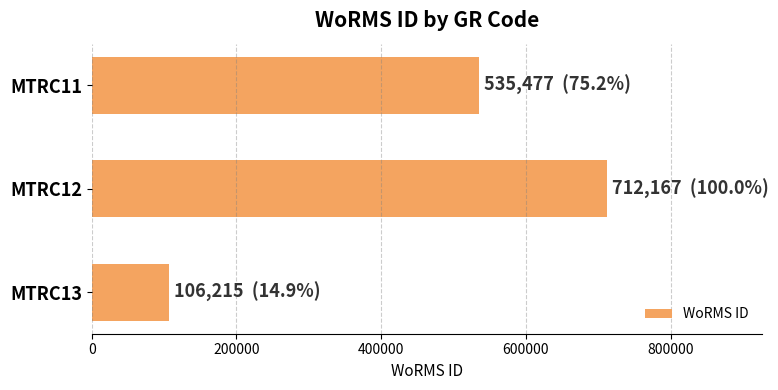

What is the approximate value at MTRC12?

712167